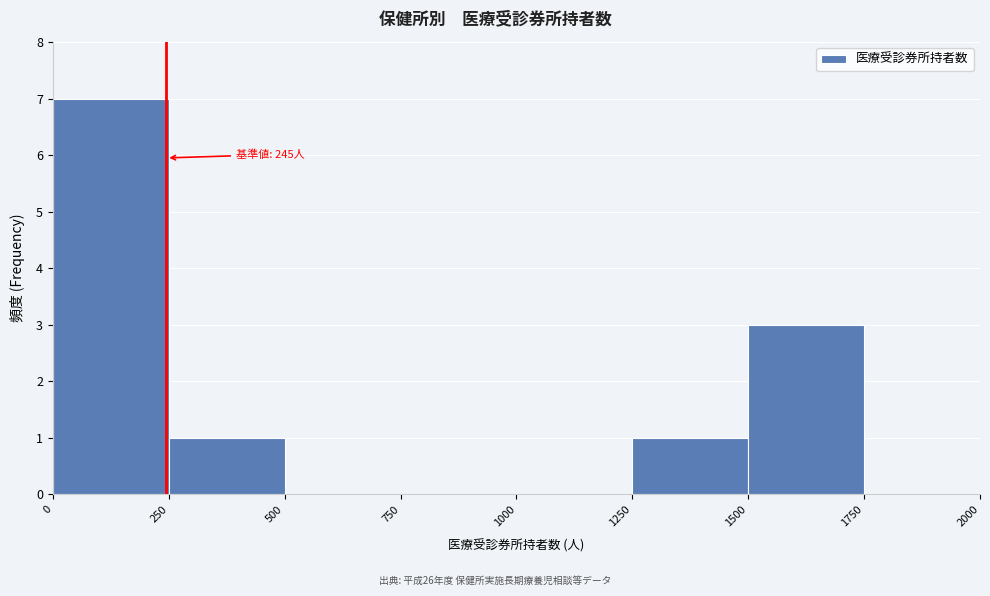

Over which range of the x-axis is the bar tallest?

0 to 250